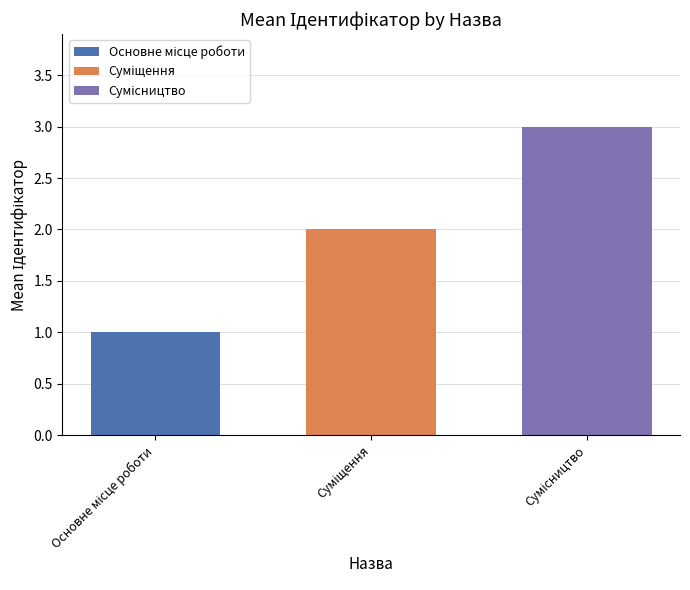

What is the greatest value displayed?

3